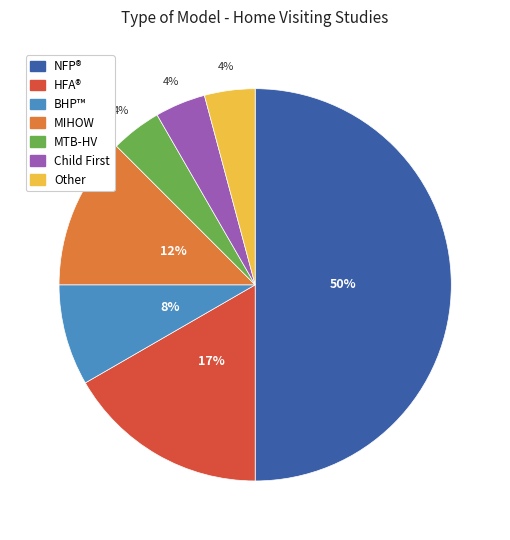

To the nearest percent, what is the average slice percentage?

14%